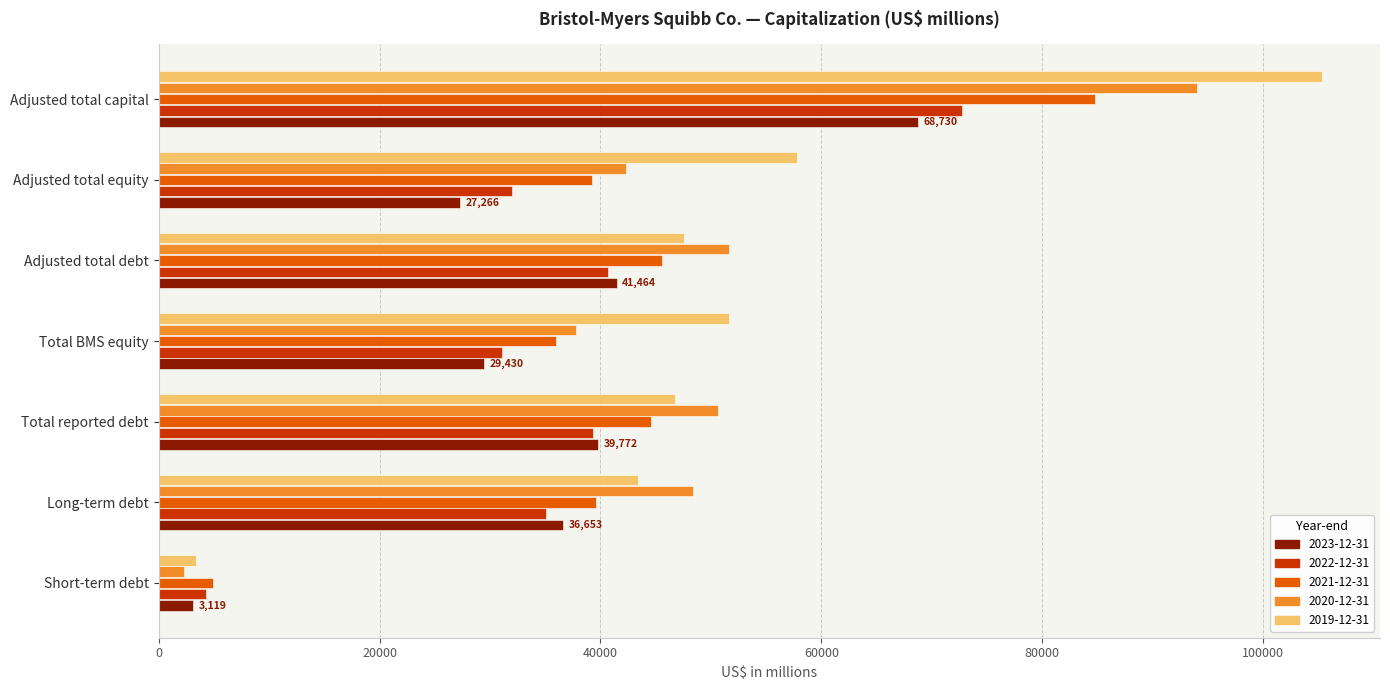

What is the highest value of the 2021-12-31 series?

84786